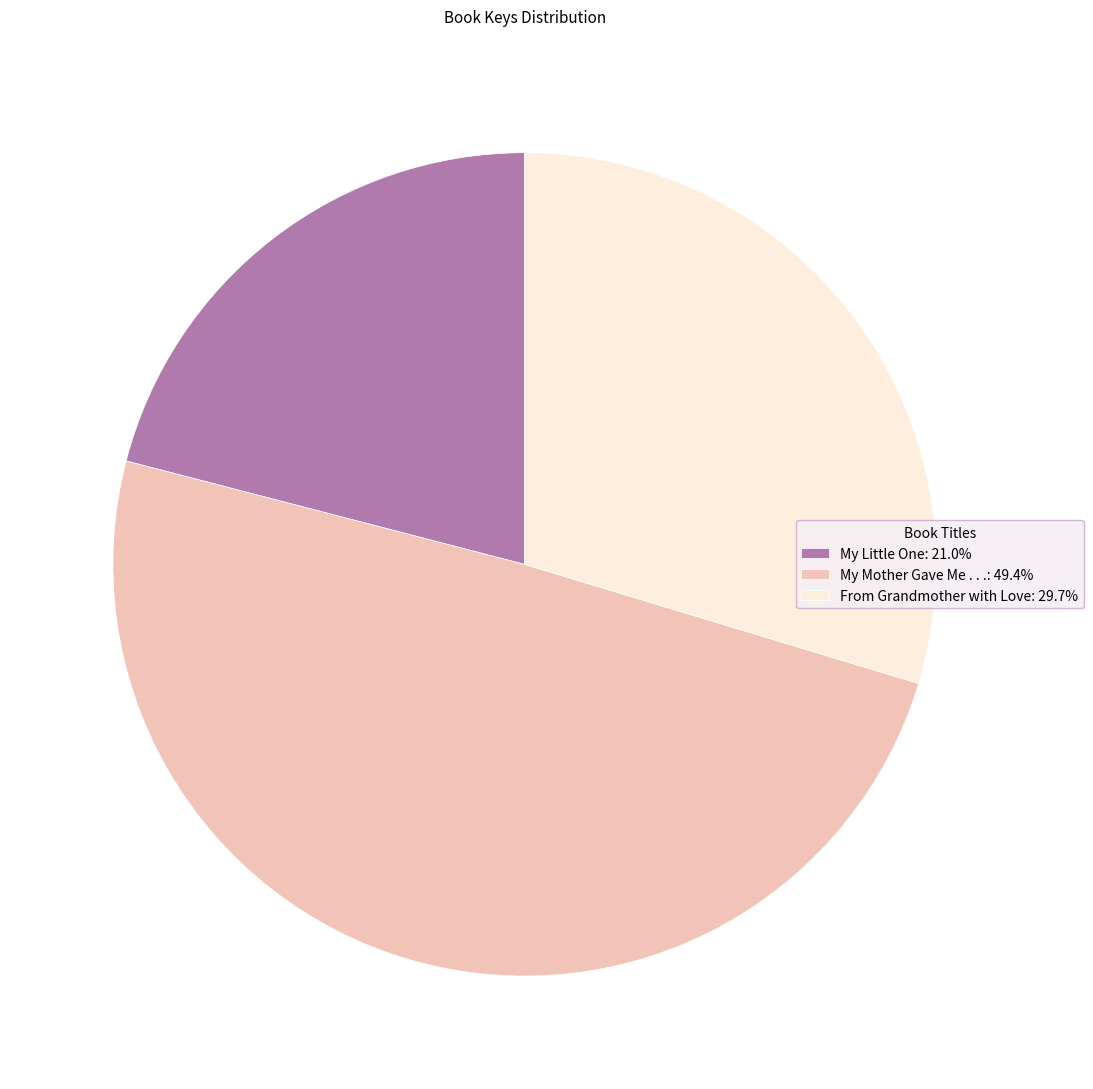

Is My Little One the majority of the pie?

No